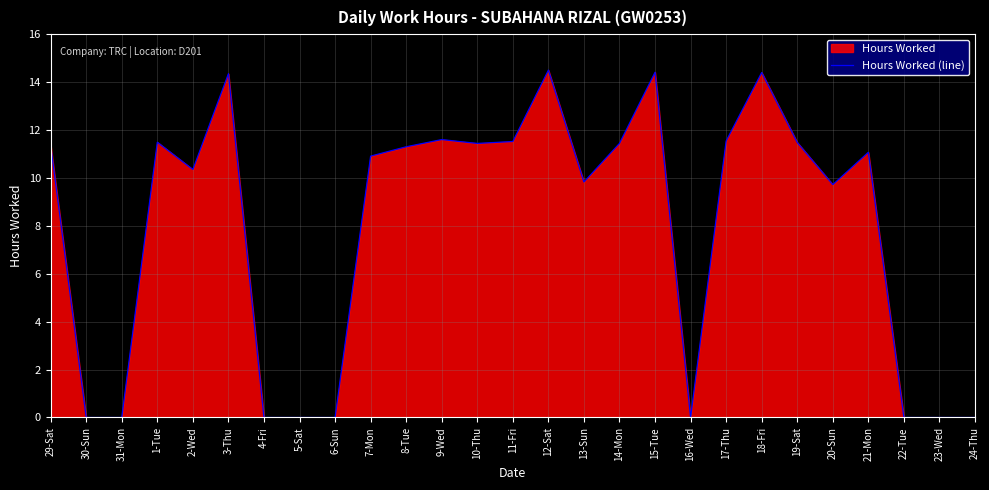

At which label does the data first exceed 11?

29-Sat